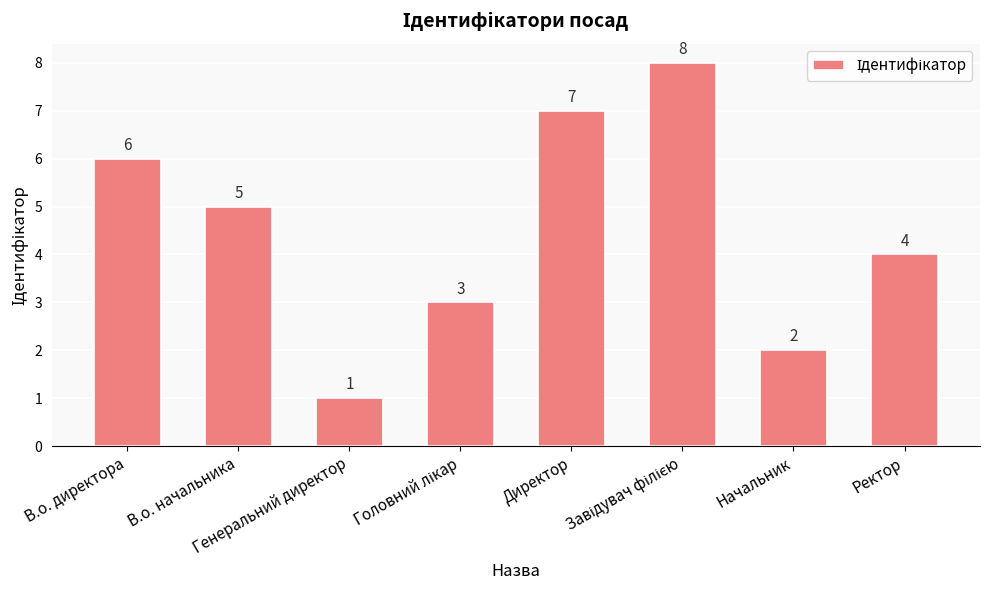

What is the maximum value shown in the chart?

8